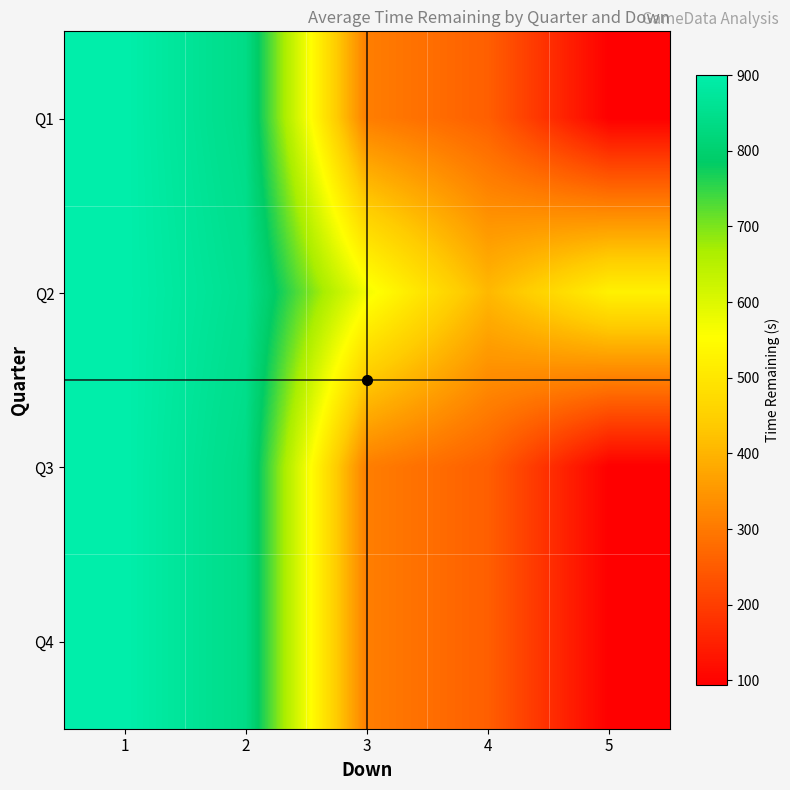

Reading left to right, what are all the values shown in this chart?

Q1: 1=900	2=839	3=308	4=256	5=94
Q2: 1=900	2=853	3=569	4=407	5=524
Q3: 1=900	2=839	3=308	4=256	5=94
Q4: 1=900	2=839	3=308	4=256	5=94